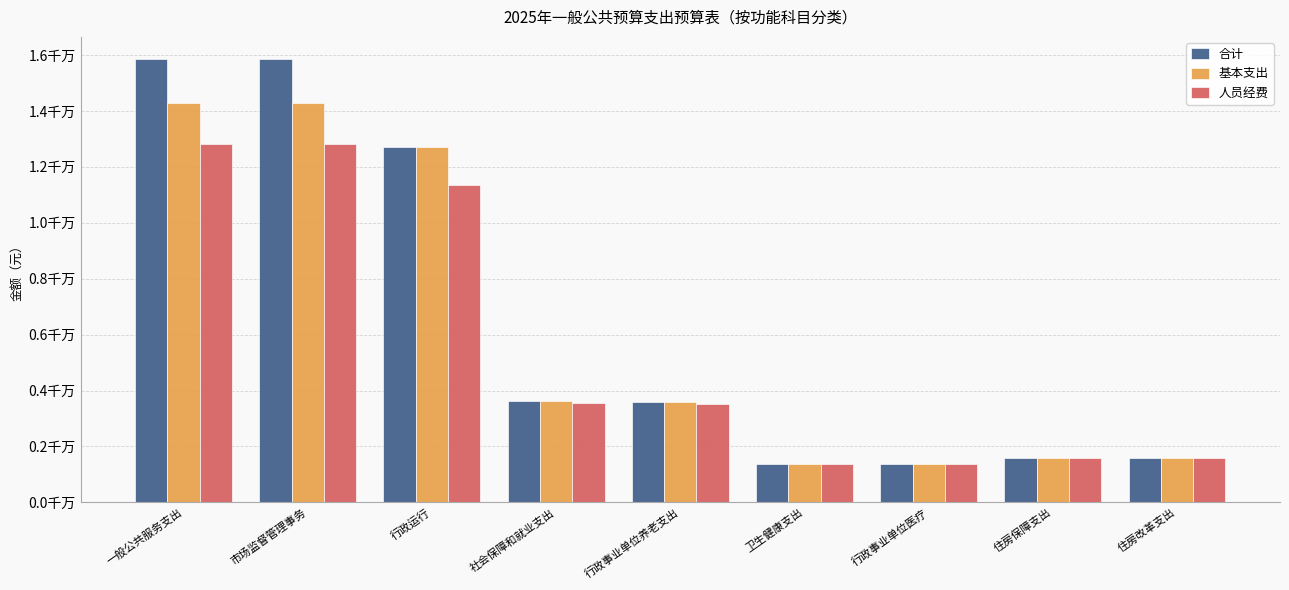

Does the chart contain stacked bars?

No